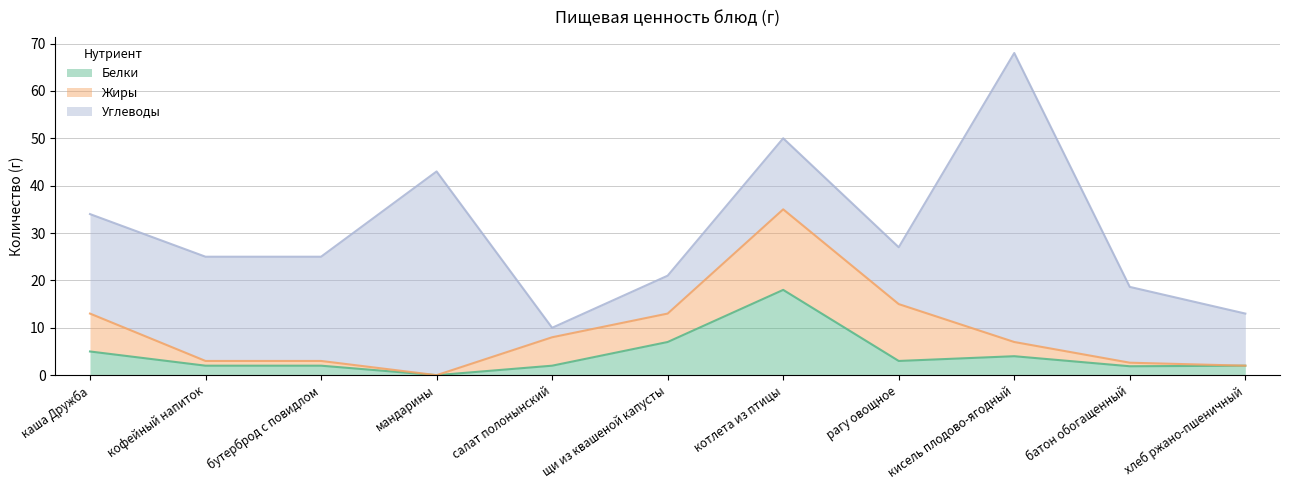

What is the total value across all series at салат полонынский?

10.0